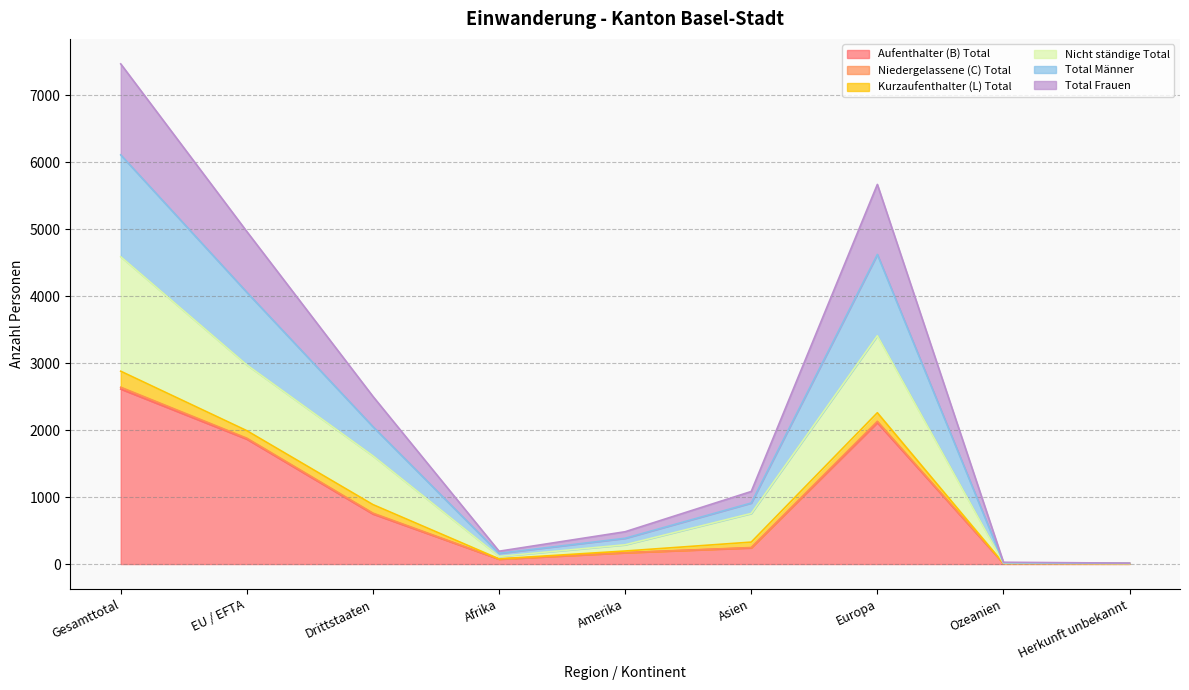

Which series has the widest spread of values?

Total Frauen